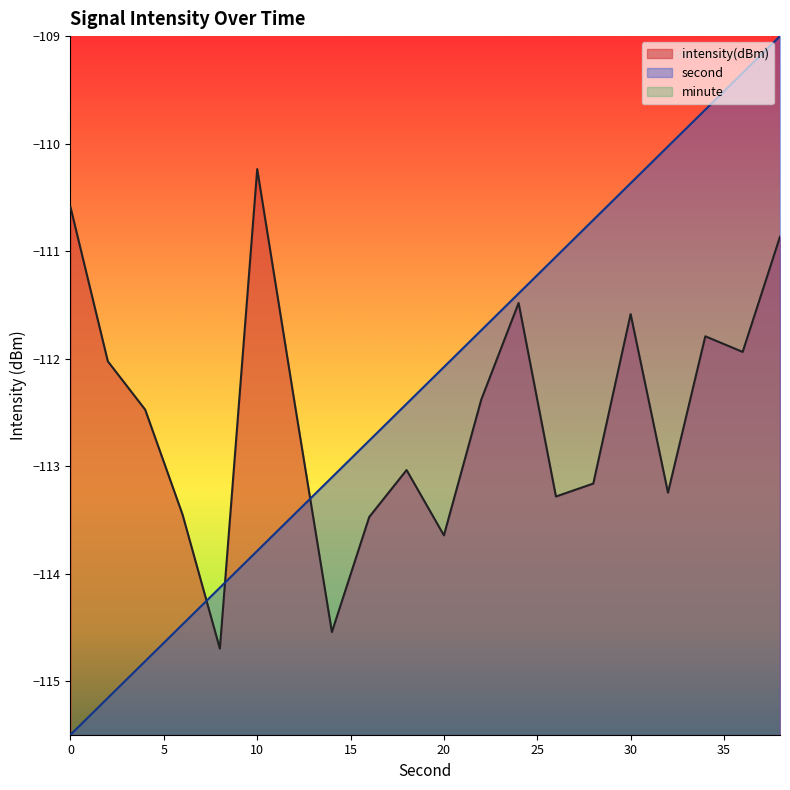

What is the total value across all series at 12?

-225.9